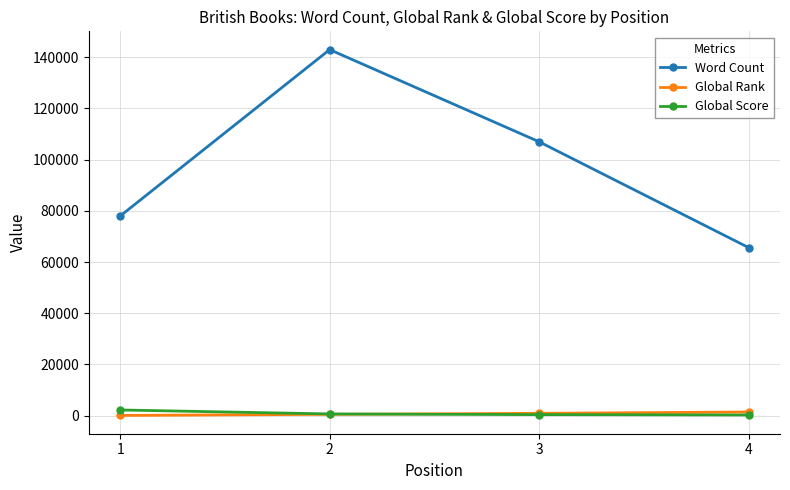

Is it true that Global Rank equals 1433 at 4?

True